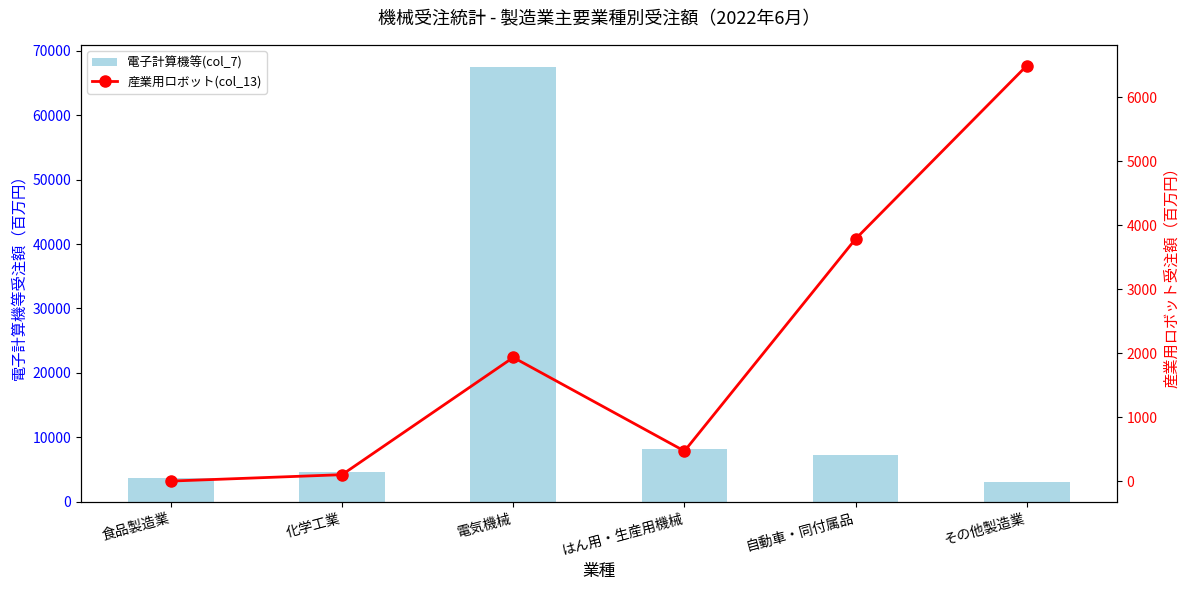

True or false: 電子計算機等(col_7) has a value of 2602 at 化学工業.

False